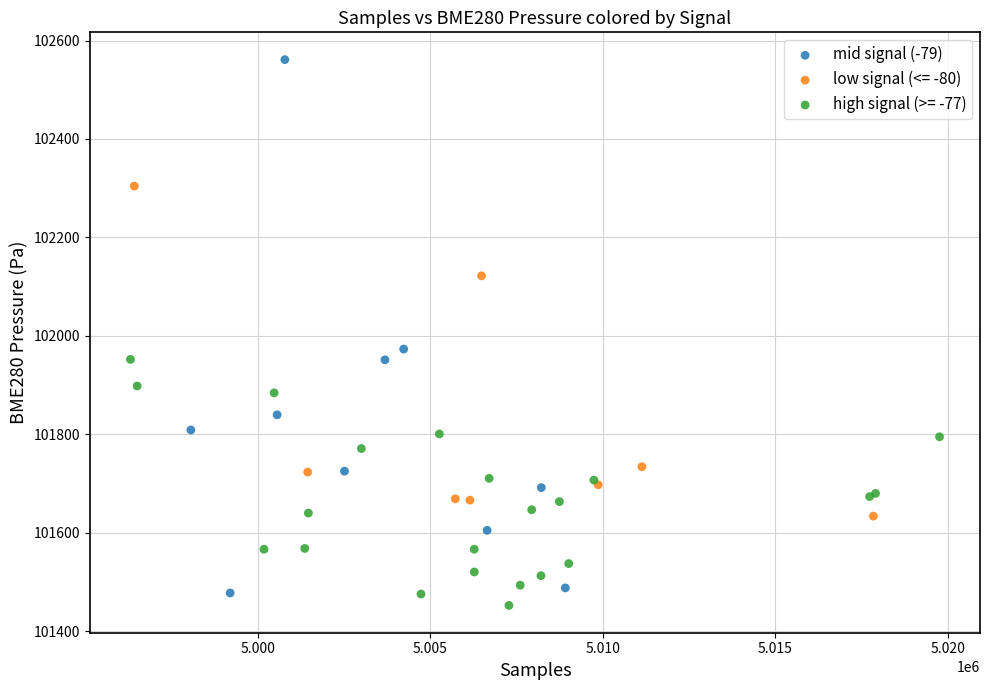

Which series has the widest spread of Y values?

mid signal (-79)